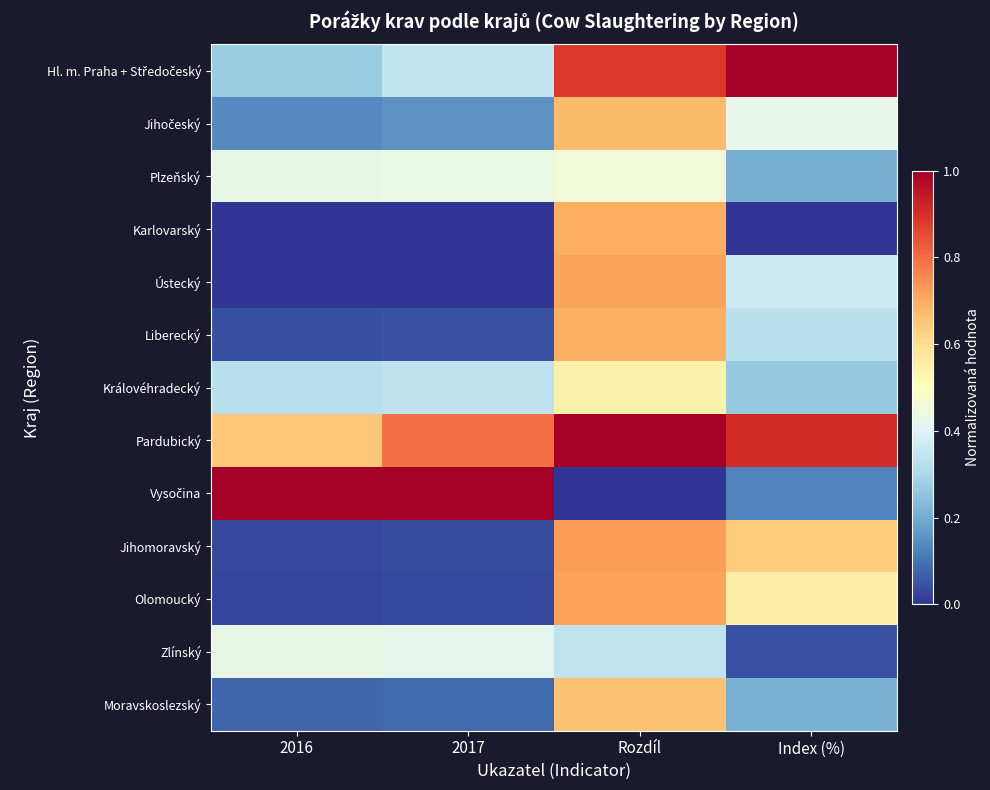

Rank the series by their maximum value, from lowest to highest.

Zlínský, Plzeňský, Královéhradecký, Moravskoslezský, Jihočeský, Liberecký, Karlovarský, Ústecký, Olomoucký, Jihomoravský, Hl. m. Praha + Středočeský, Pardubický, Vysočina